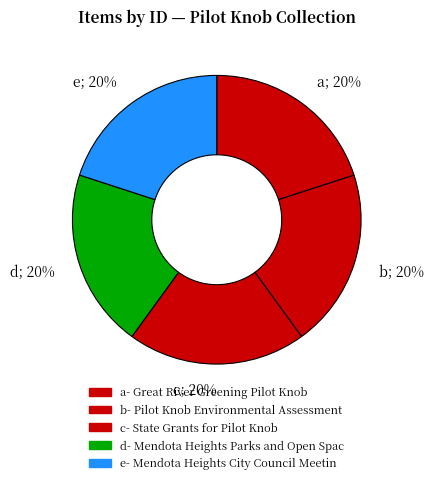

To the nearest percent, what percentage of the pie is d; 20%?

20%